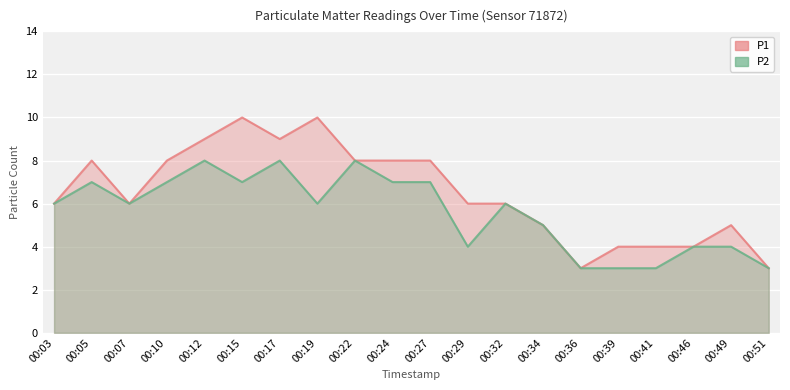

Between 00:15 and 00:19, which is larger?

00:15